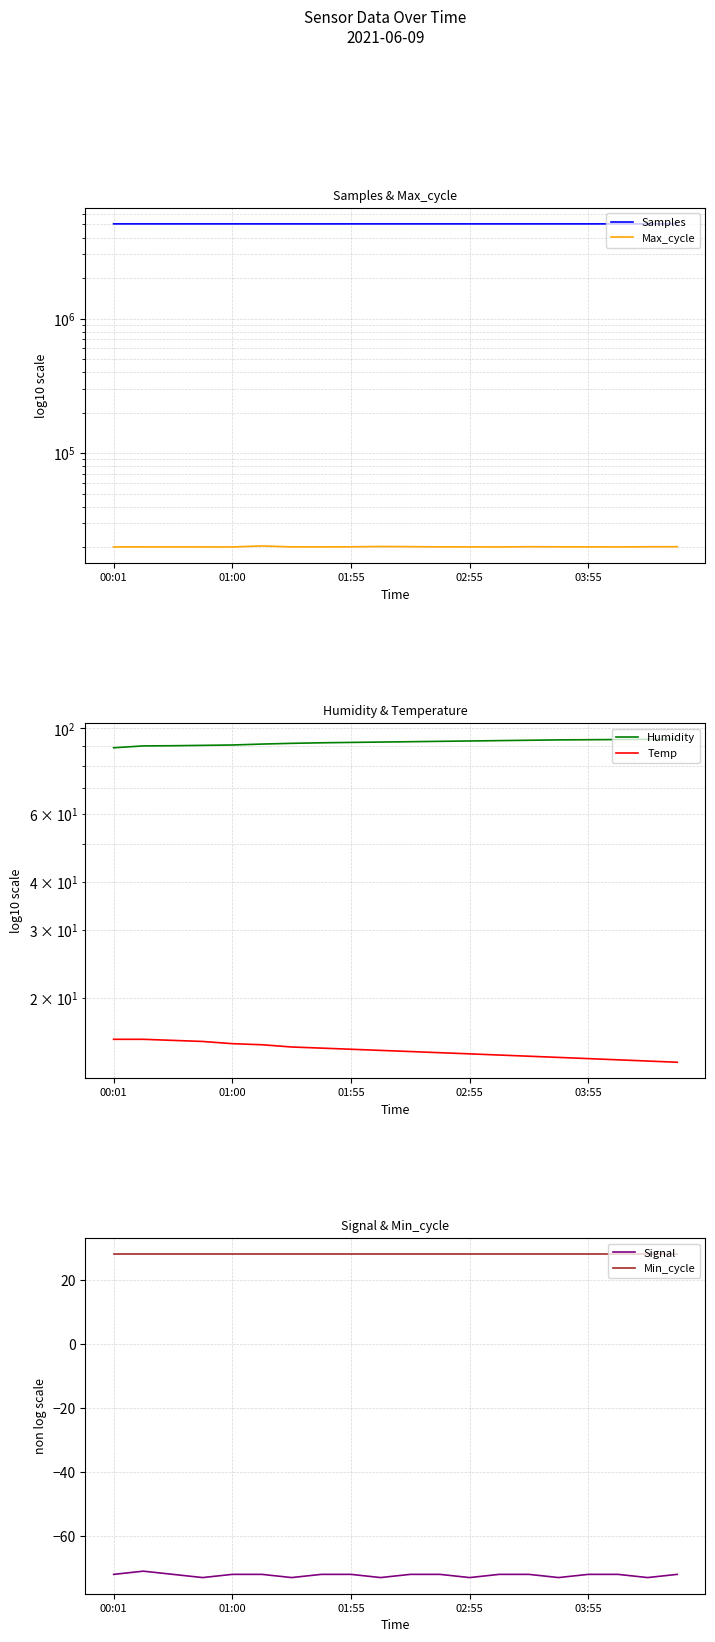

Reading left to right, what are all the values shown in this chart?

Samples: 5053611.0	5052825.0	5052828.0	5052749.0	5053165.0	5052041.0	5052262.0	5051210.0	5052500.0	5053100.0	5052700.0	5053000.0	5052300.0	5051900.0	5052600.0	5053200.0	5052100.0	5051800.0	5052900.0	5053400.0
Max_cycle: 20060.0	20057.0	20057.0	20049.0	20045.0	20399.0	20077.0	20056.0	20100.0	20200.0	20150.0	20080.0	20060.0	20045.0	20130.0	20090.0	20070.0	20050.0	20110.0	20140.0
Humidity: 89.1	90.1	90.2	90.4	90.6	91.1	91.5	91.8	92.0	92.2	92.4	92.6	92.8	93.0	93.2	93.4	93.5	93.6	93.7	93.8
Temp: 15.6	15.6	15.5	15.4	15.2	15.1	14.9	14.8	14.7	14.6	14.5	14.4	14.3	14.2	14.1	14.0	13.9	13.8	13.7	13.6
Signal: -72.0	-71.0	-72.0	-73.0	-72.0	-72.0	-73.0	-72.0	-72.0	-73.0	-72.0	-72.0	-73.0	-72.0	-72.0	-73.0	-72.0	-72.0	-73.0	-72.0
Min_cycle: 28.0	28.0	28.0	28.0	28.0	28.0	28.0	28.0	28.0	28.0	28.0	28.0	28.0	28.0	28.0	28.0	28.0	28.0	28.0	28.0